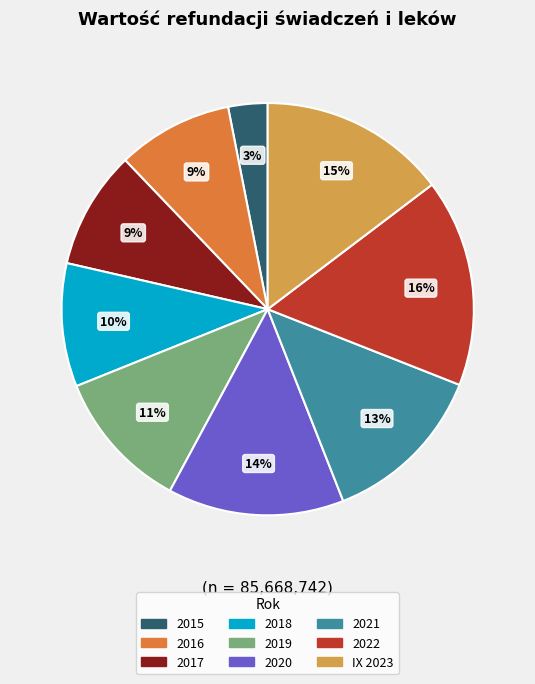

How many slices are in this pie chart?

9